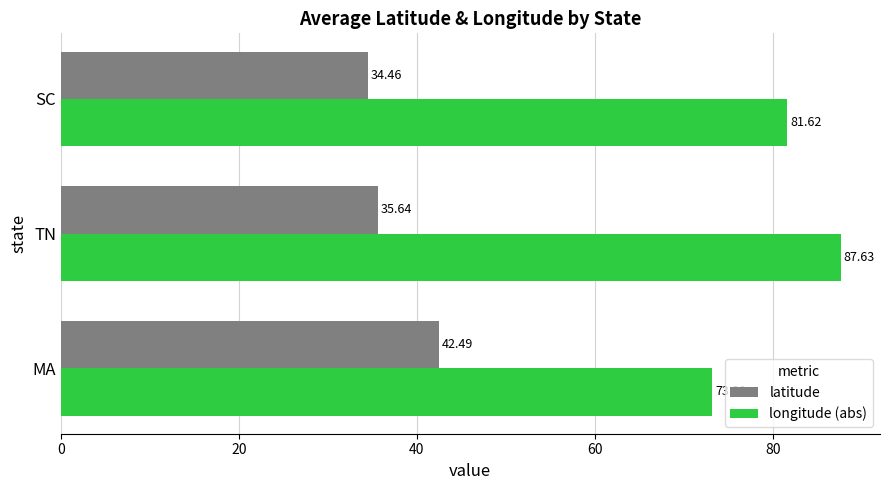

At how many categories does at least one series exceed 42?

3